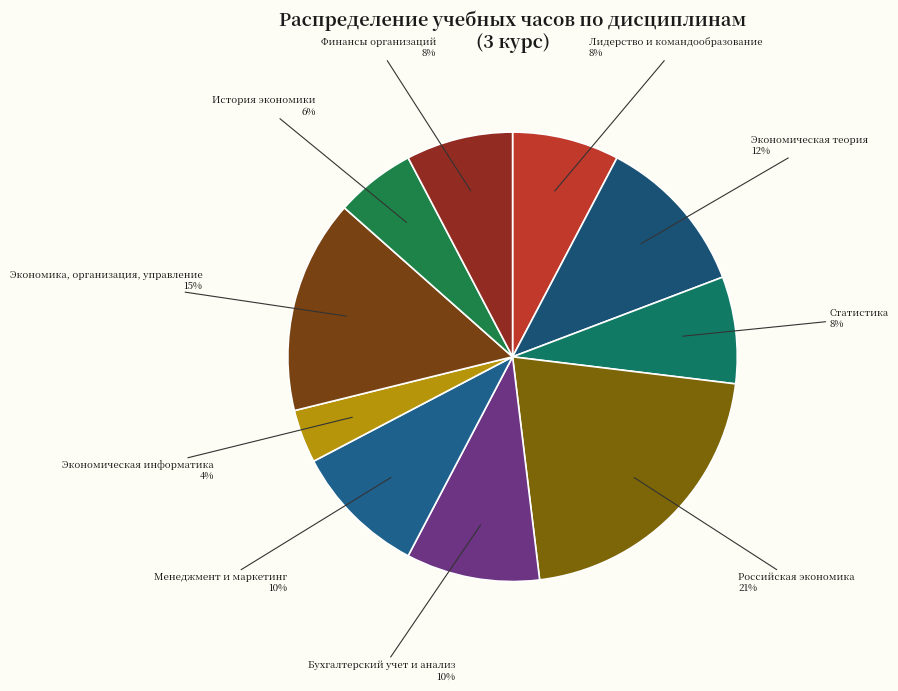

Does any single category account for the majority?

No